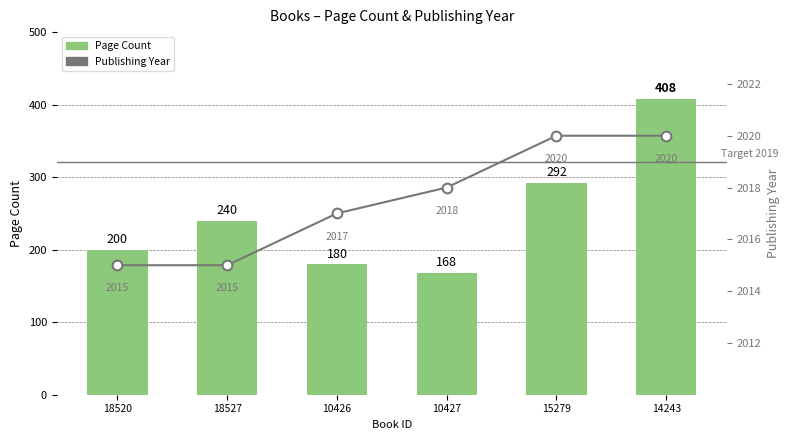

What is the sum of the Page Count values at 18527 and 15279?

532